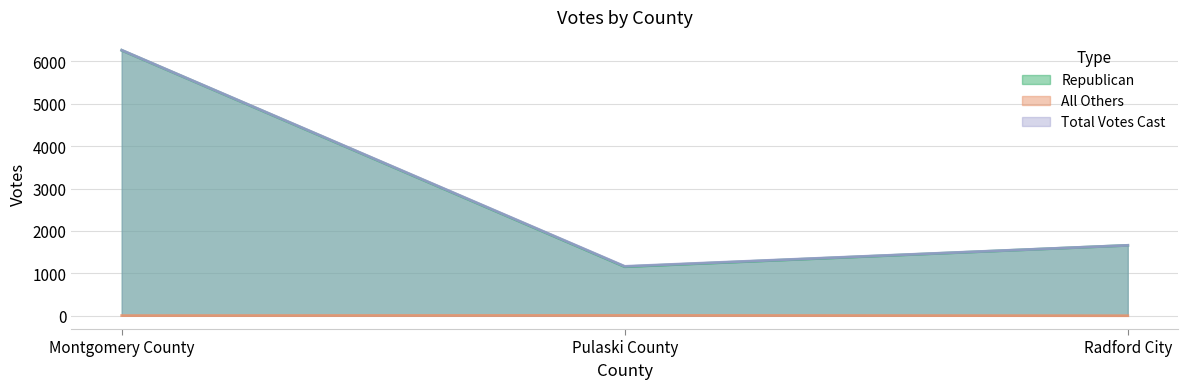

What is the difference between the highest and lowest values at Montgomery County?

6260